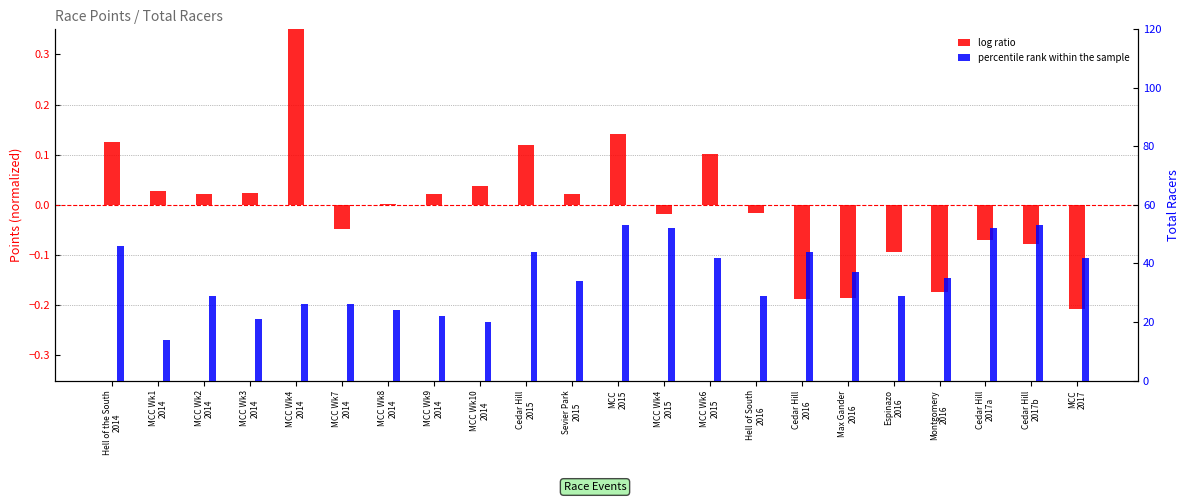

What value does the log ratio series have at MCC
2015?

0.1